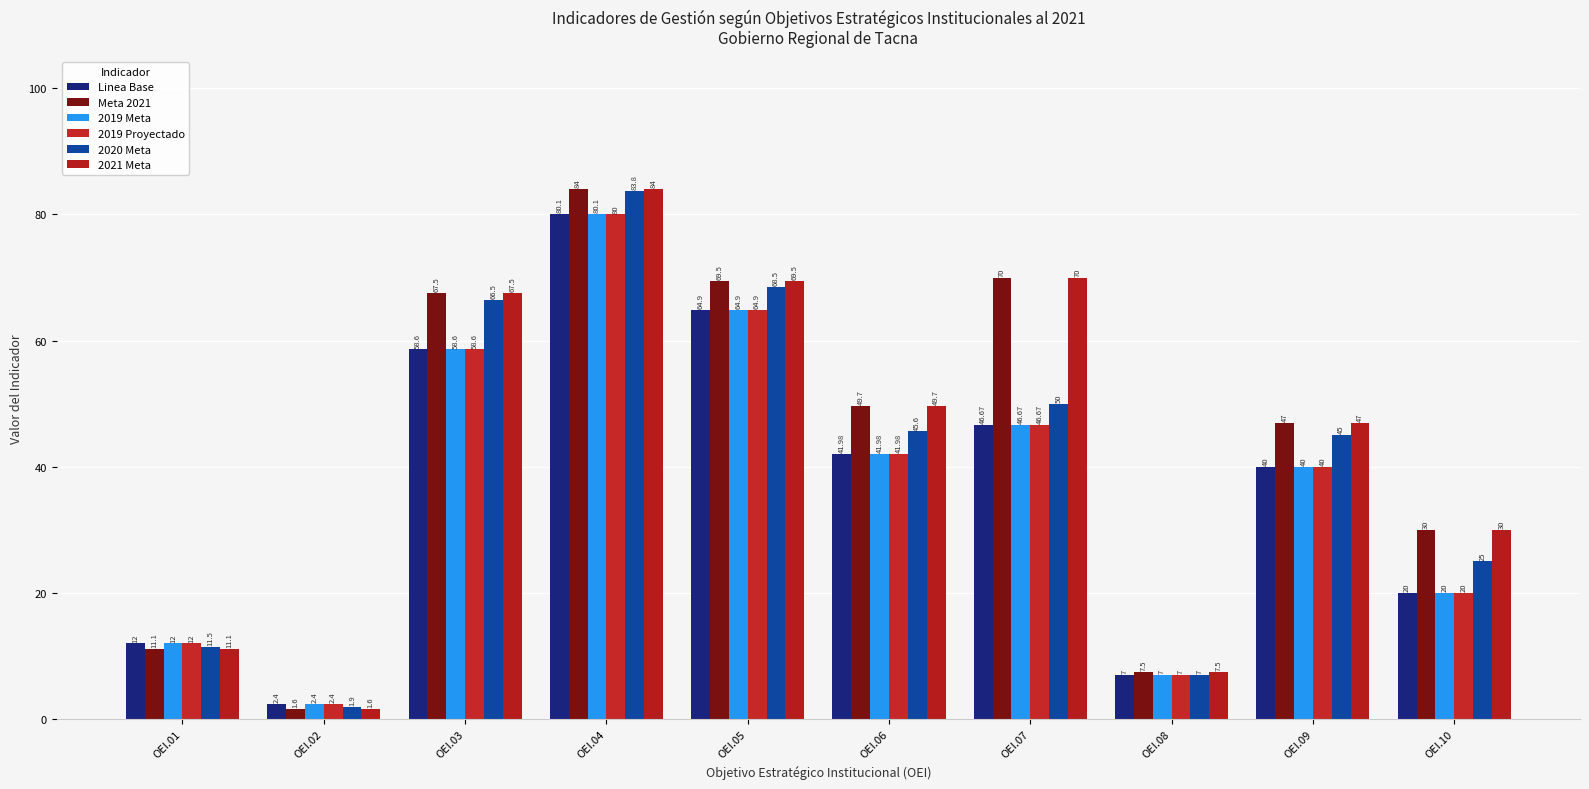

Is it true that 2021 Meta equals 105.3 at OEI.03?

False